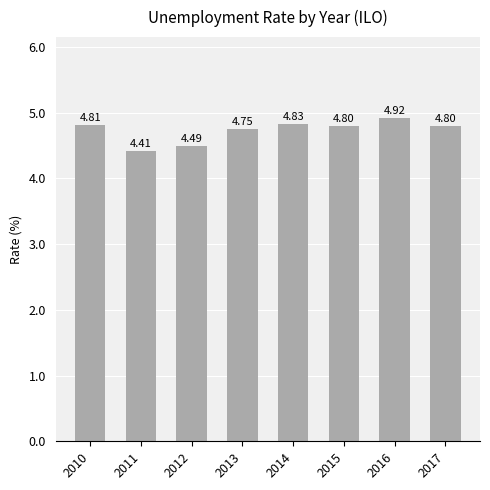

What is the difference between the maximum and minimum values?

0.5